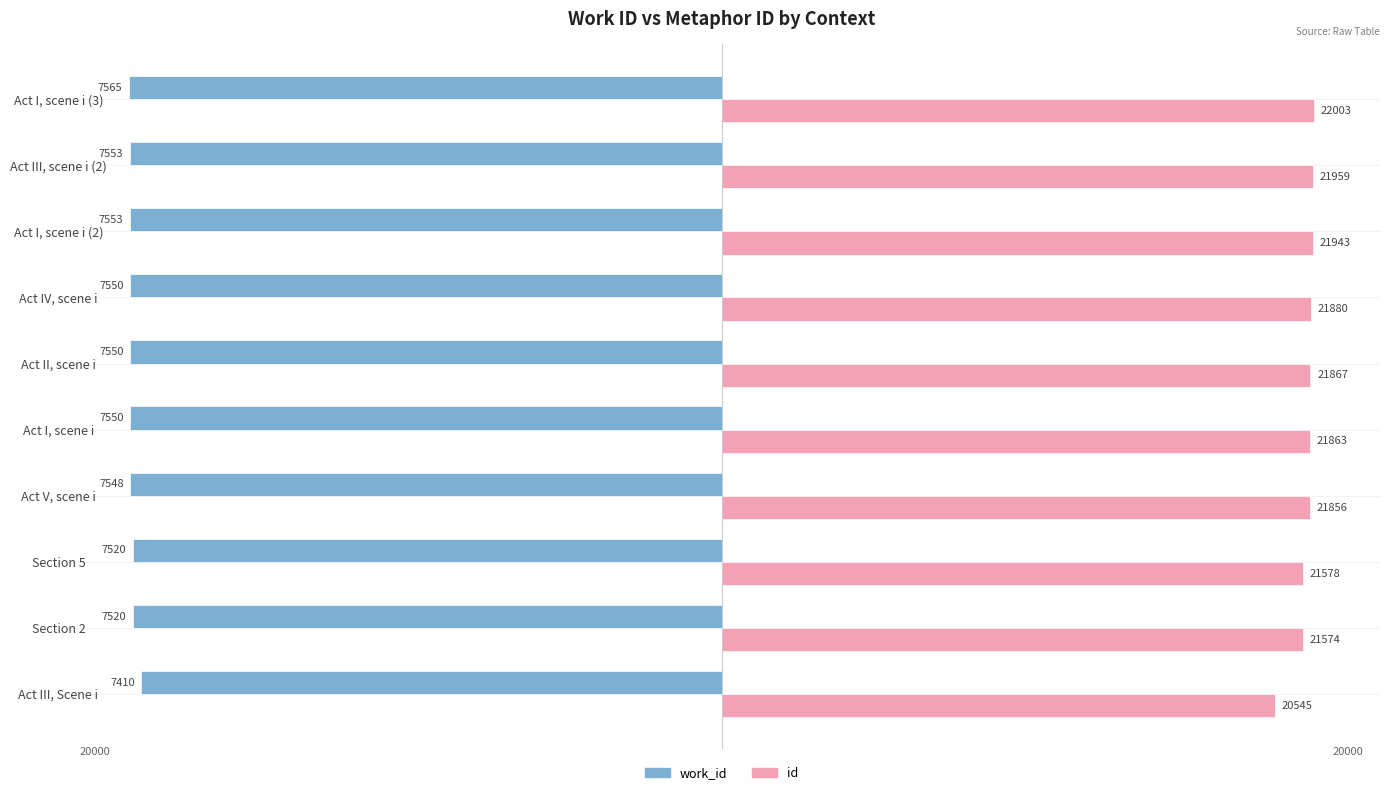

What are all the series names shown in the legend?

work_id, id